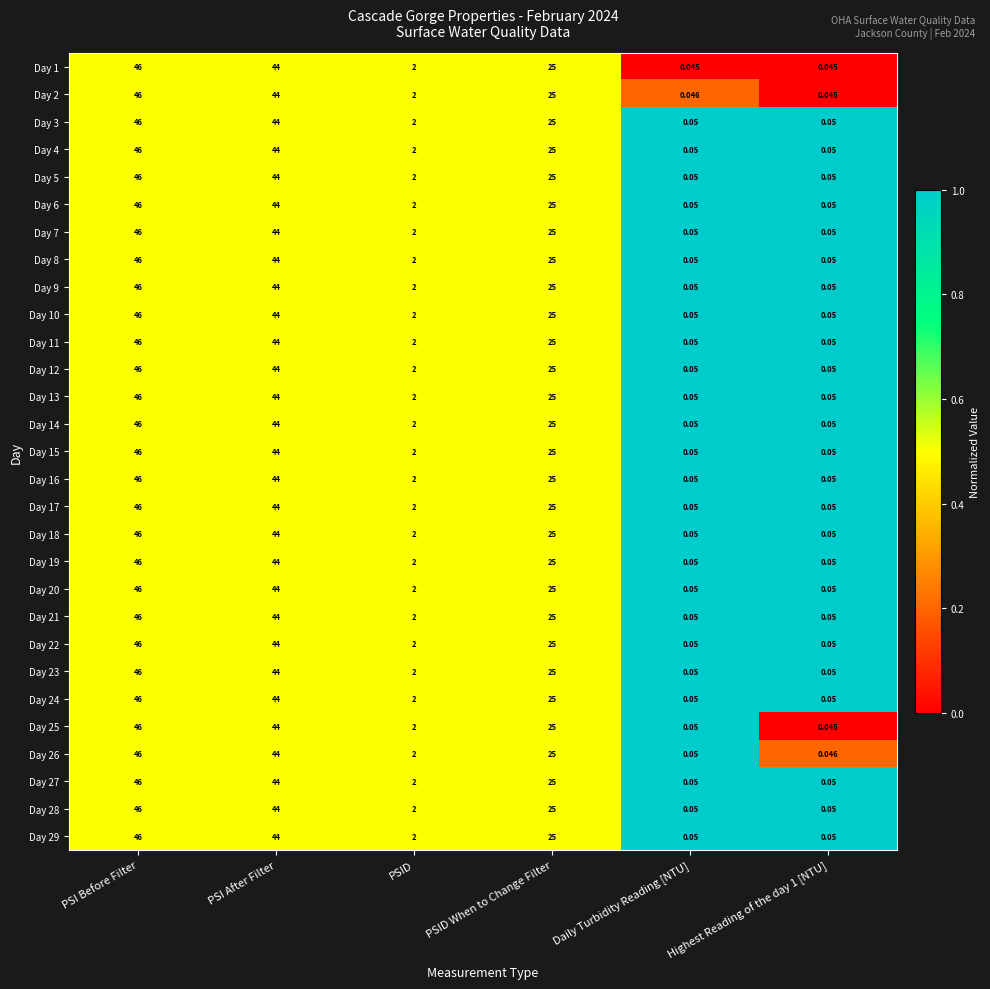

At which category is the sum across all series the highest?

PSI Before Filter